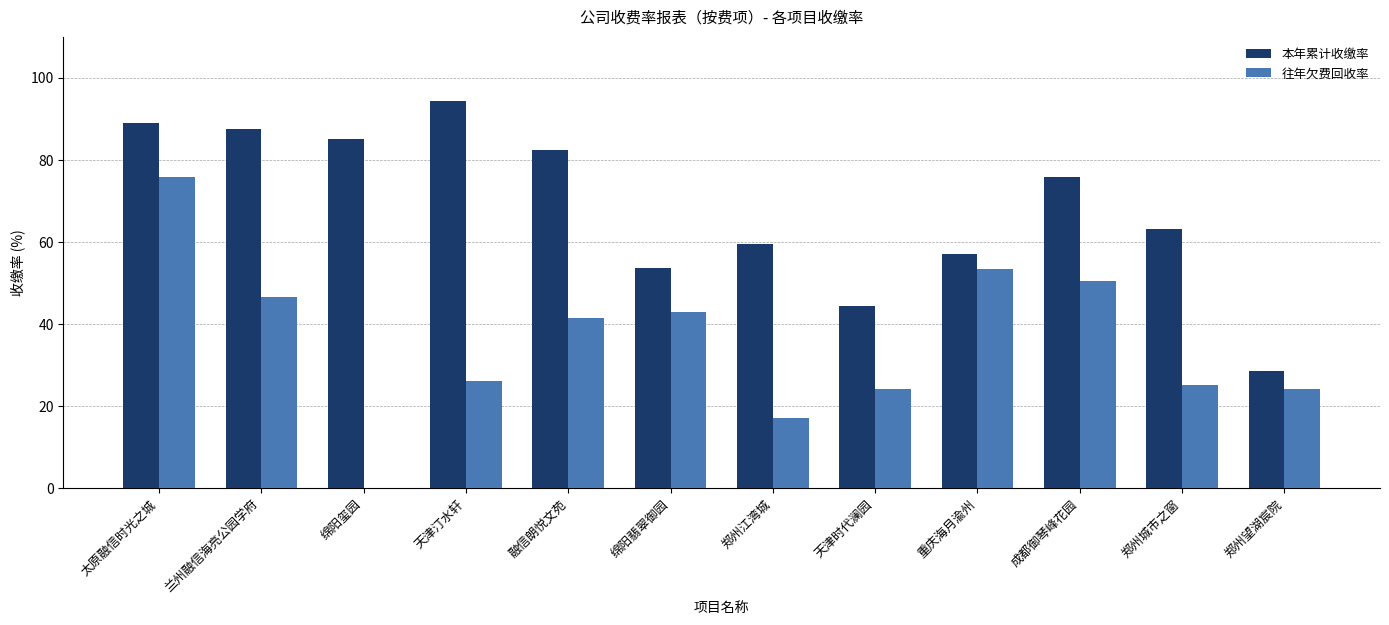

Is it true that 本年累计收缴率 equals 85.0 at 绵阳玺园?

True